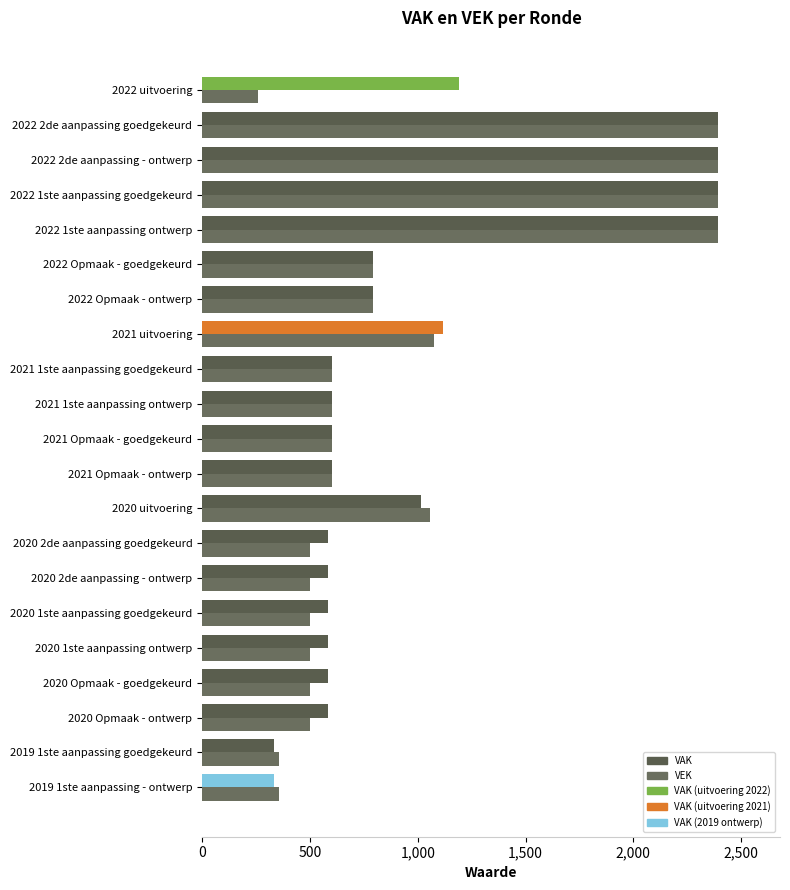

The VAK series shows 1016 at 2020 uitvoering. True or false?

True